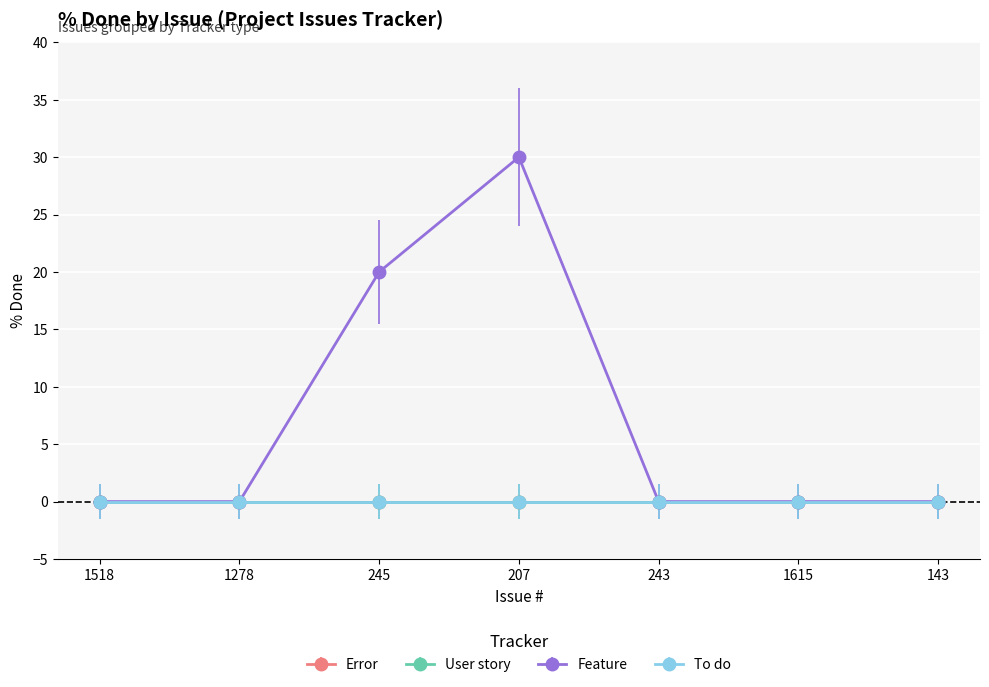

Is this an area chart (filled region under the line)?

No